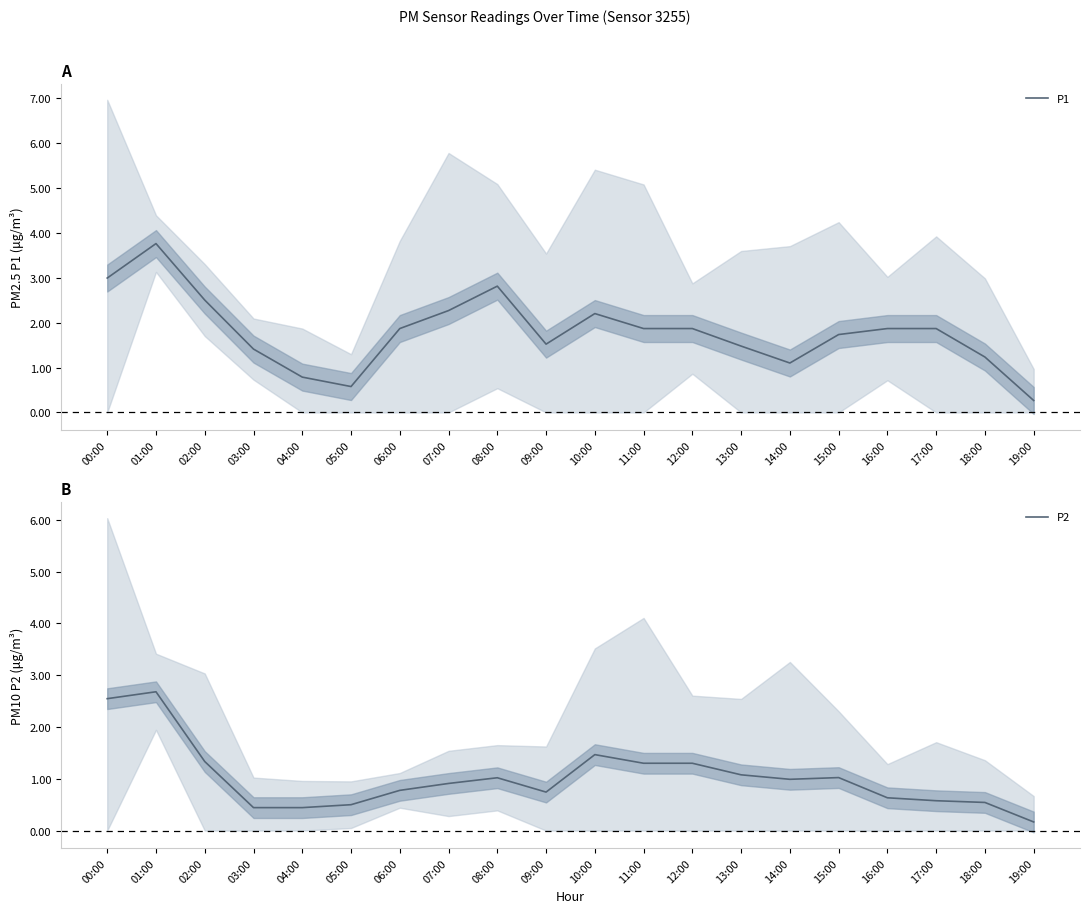

Reading left to right, list all the values displayed in this chart.

P1: 00:00=3.0	01:00=3.8	02:00=2.5	03:00=1.4	04:00=0.8	05:00=0.6	06:00=1.9	07:00=2.3	08:00=2.8	09:00=1.5	10:00=2.2	11:00=1.9	12:00=1.9	13:00=1.5	14:00=1.1	15:00=1.7	16:00=1.9	17:00=1.9	18:00=1.2	19:00=0.3
P2: 00:00=2.5	01:00=2.7	02:00=1.3	03:00=0.4	04:00=0.4	05:00=0.5	06:00=0.8	07:00=0.9	08:00=1.0	09:00=0.7	10:00=1.5	11:00=1.3	12:00=1.3	13:00=1.1	14:00=1.0	15:00=1.0	16:00=0.6	17:00=0.6	18:00=0.5	19:00=0.2